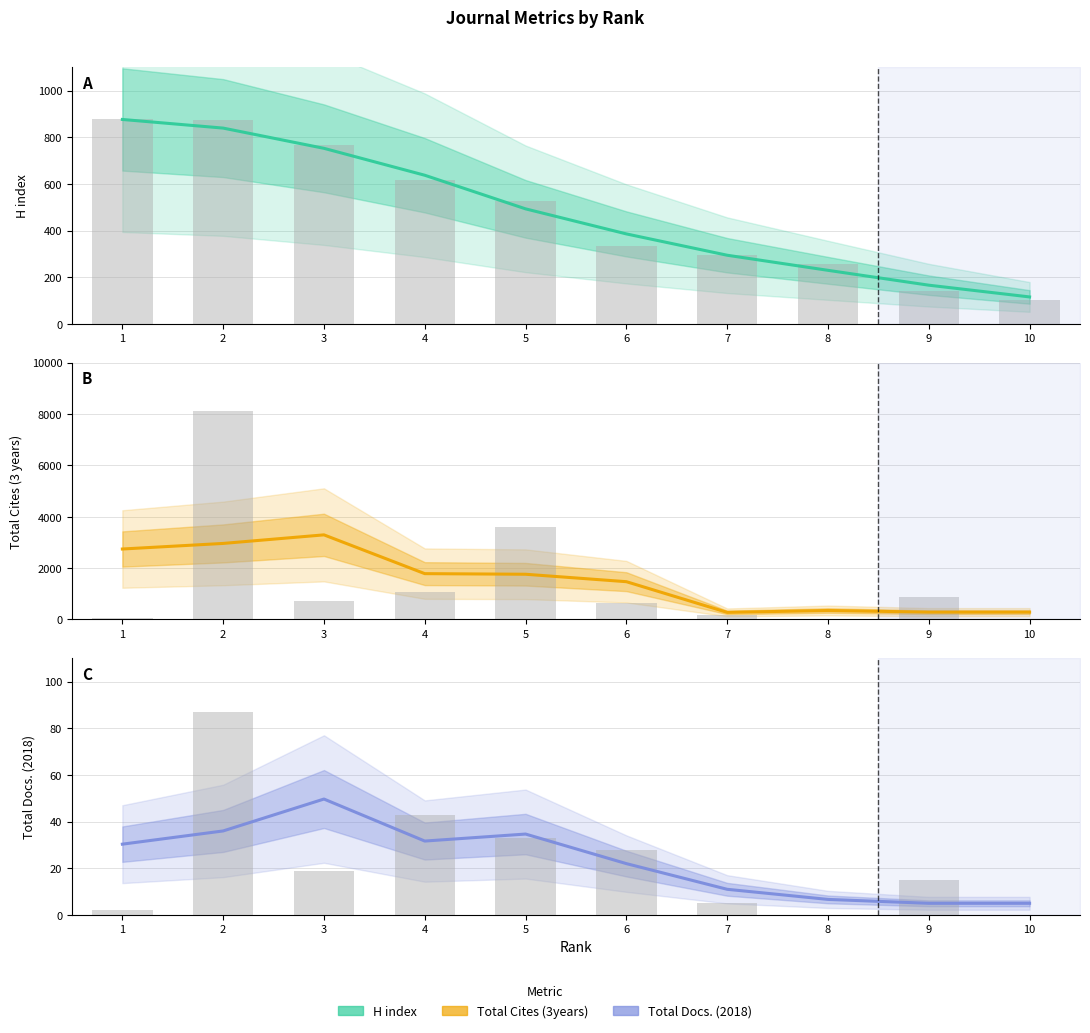

What is the value of the Total Cites (3years) bar at the 3rd from the left?

3296.0